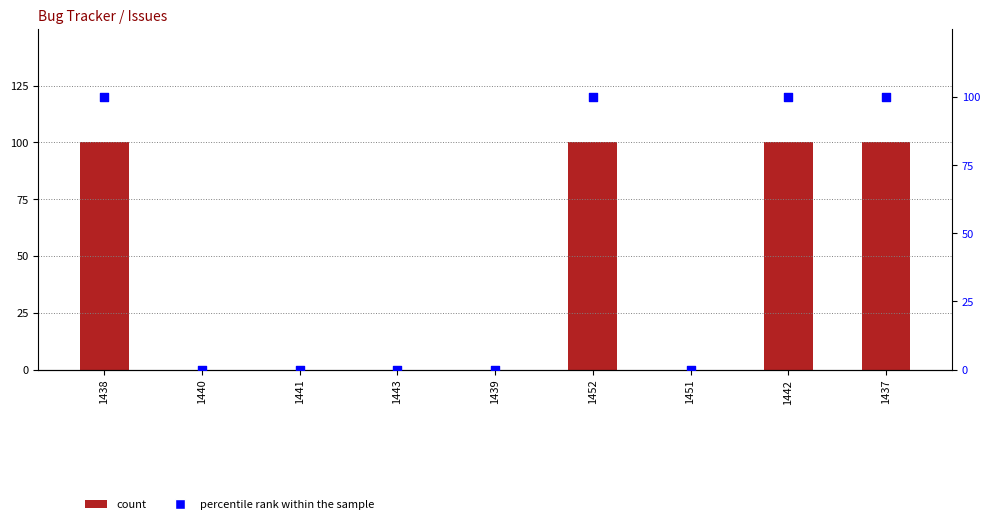

Which series has the largest total across all categories?

count